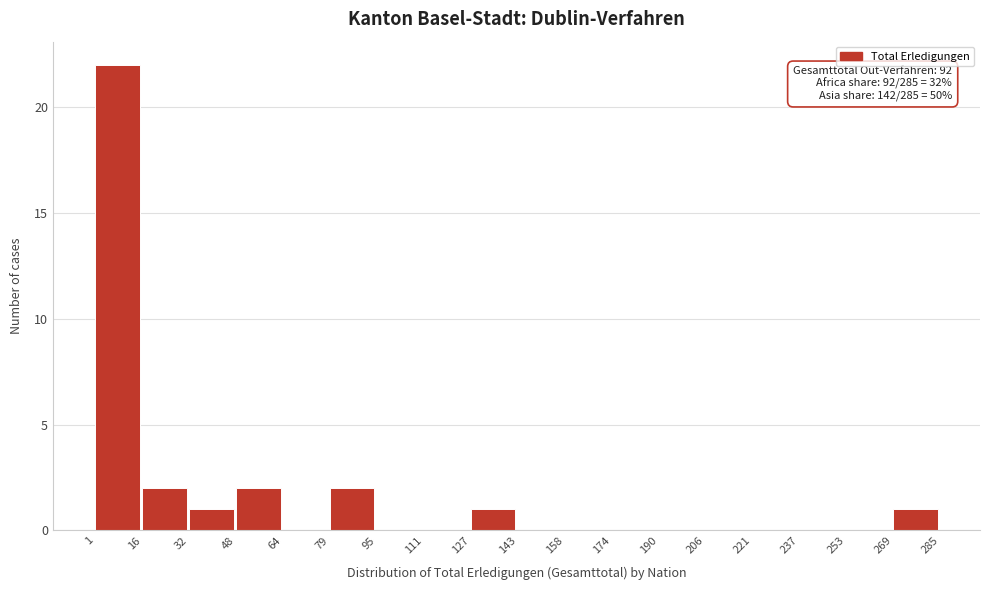

Over which range of the x-axis is the bar tallest?

1 to 16